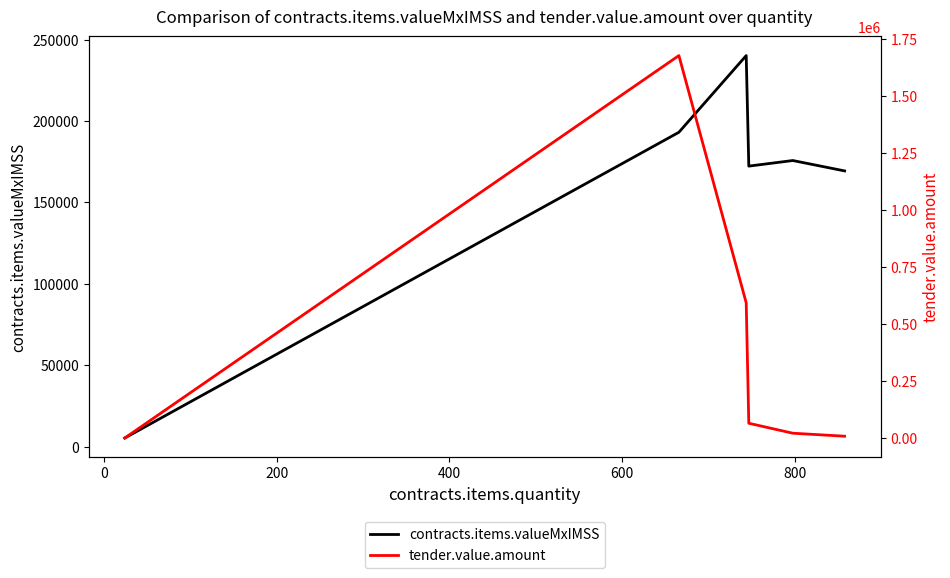

What is the highest value of the contracts.items.valueMxIMSS series?

240270.3